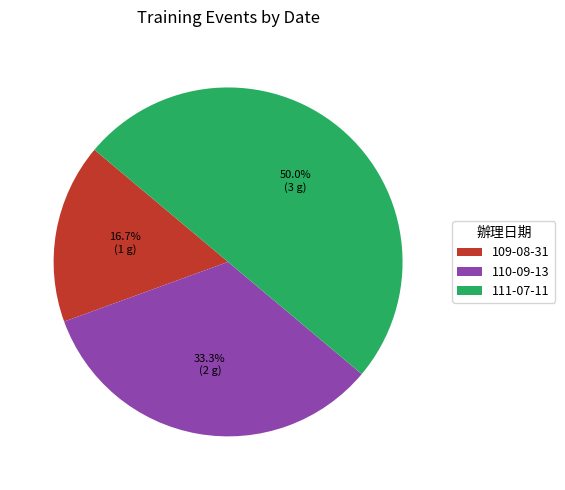

Between 109-08-31 and 110-09-13, which is larger?

110-09-13